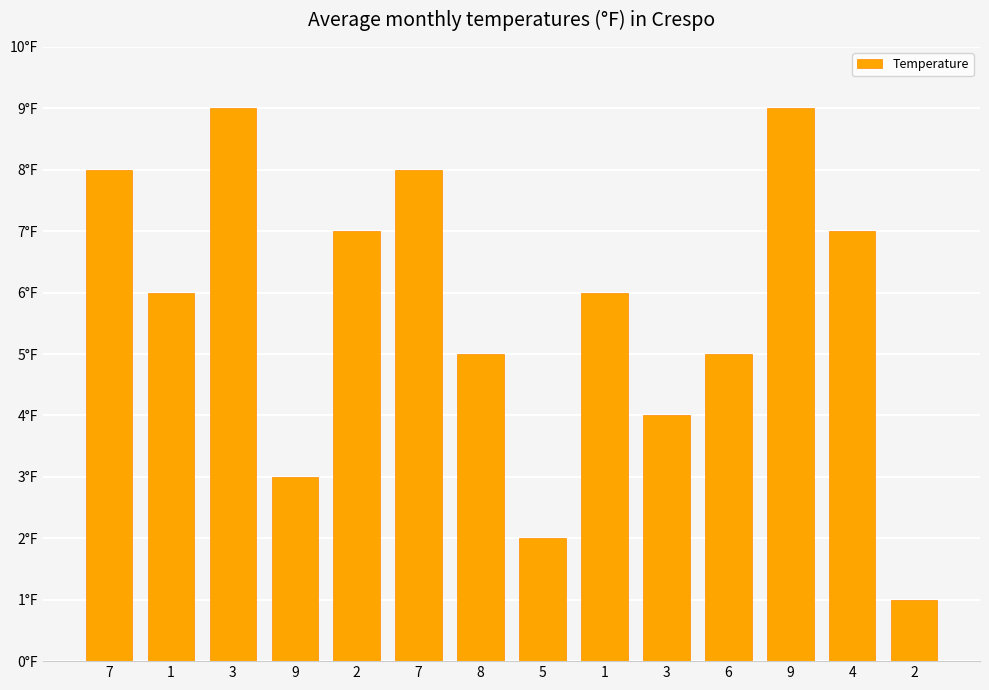

List the labels in order of value, smallest first.

2, 5, 9, 3, 8, 6, 1, 1, 2, 4, 7, 7, 3, 9